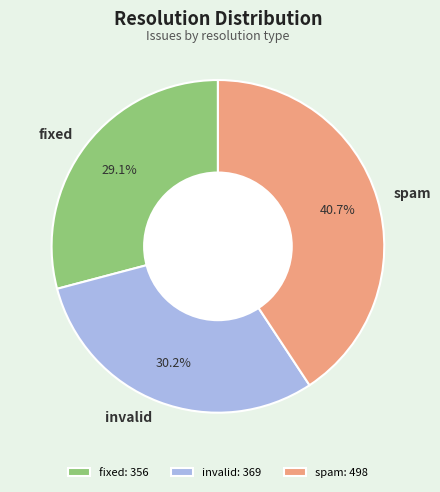

Between spam and fixed, which is larger?

spam